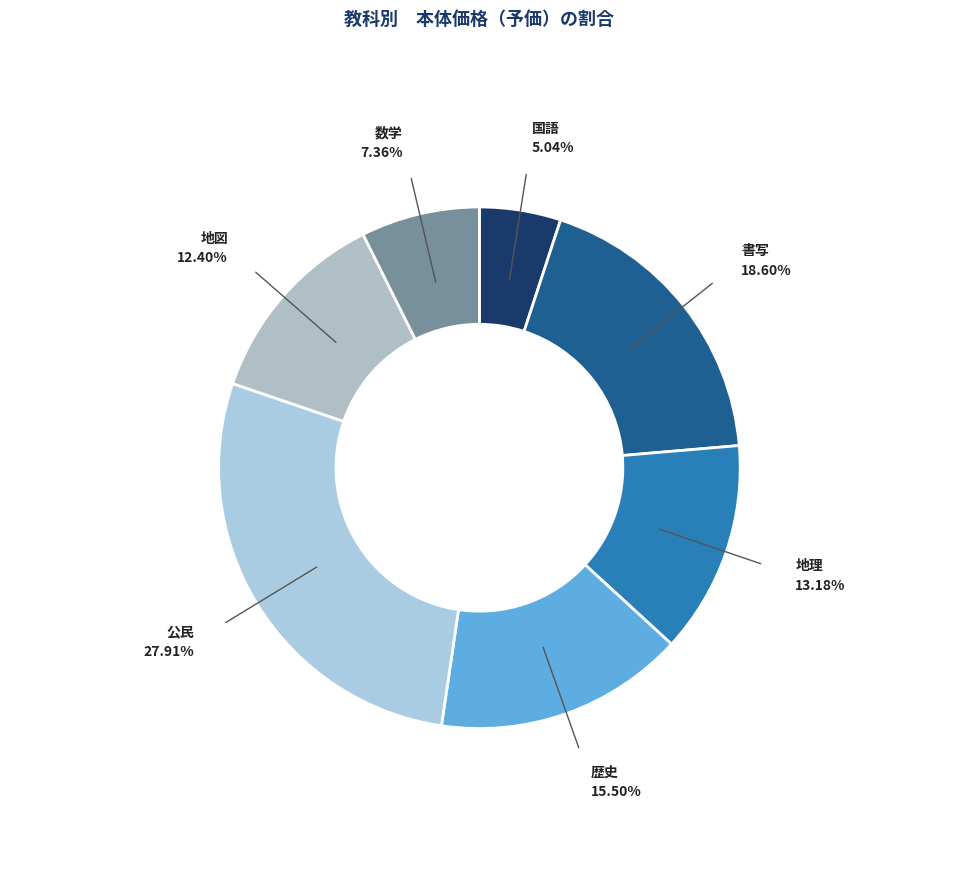

Is there a majority slice in this chart?

No